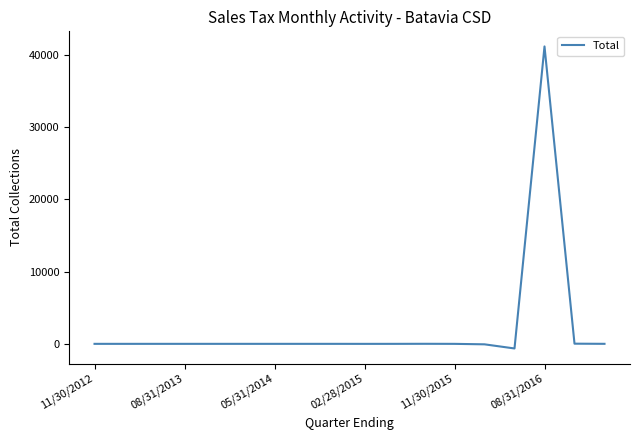

What is the difference between the maximum and minimum values?

41787.7